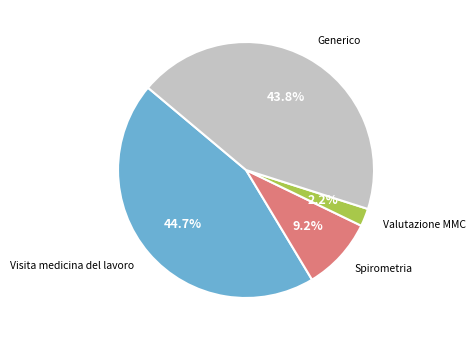

Is there any slice that represents more than half of the pie?

No